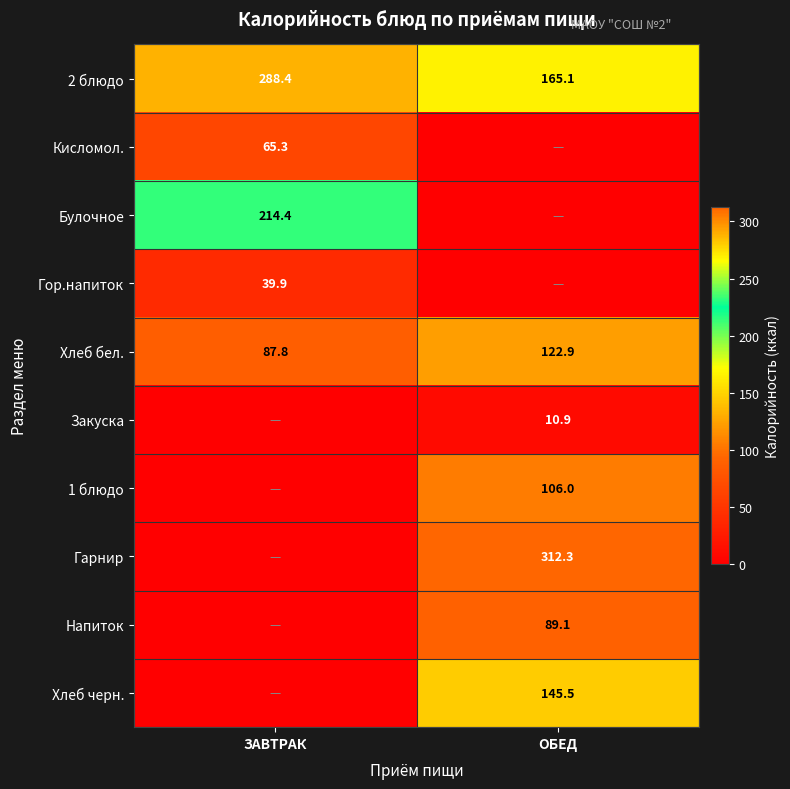

What is the difference between the highest and lowest values at ЗАВТРАК?

288.4